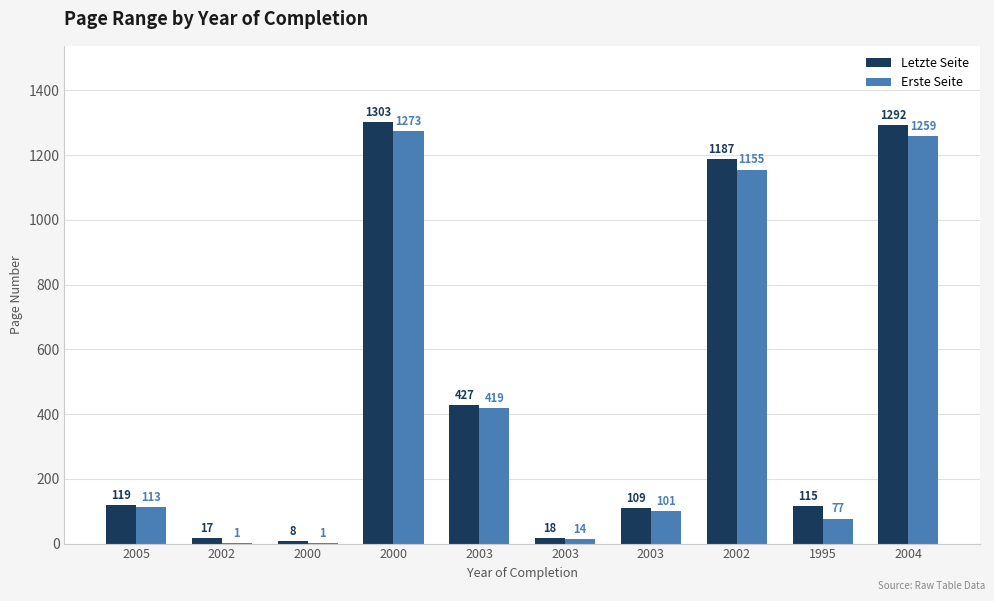

Count the number of categories in the chart.

10